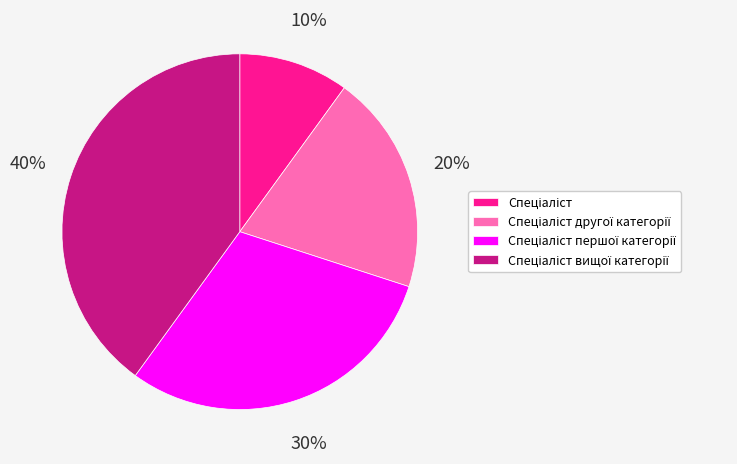

Is there a majority slice in this chart?

No